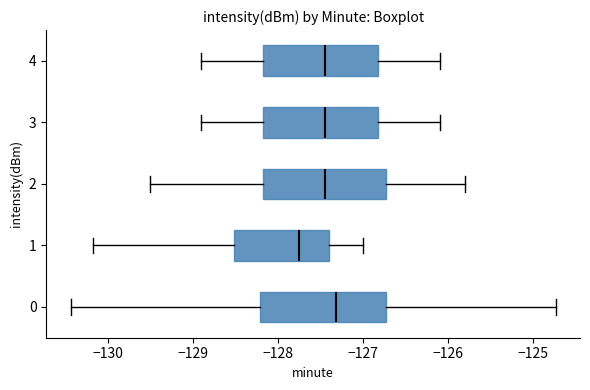

Where does the right whisker of the box at y = 4 end on the x-axis? The values are not printed on the chart, so give them approximately, as read against the axis.

-126.1